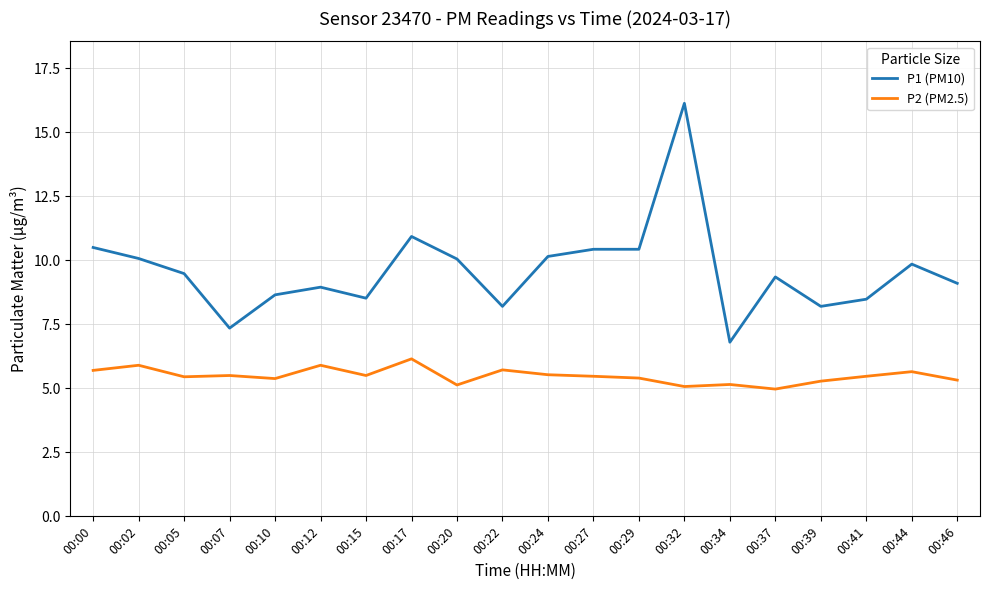

Which series has the largest range (max minus min)?

P1 (PM10)